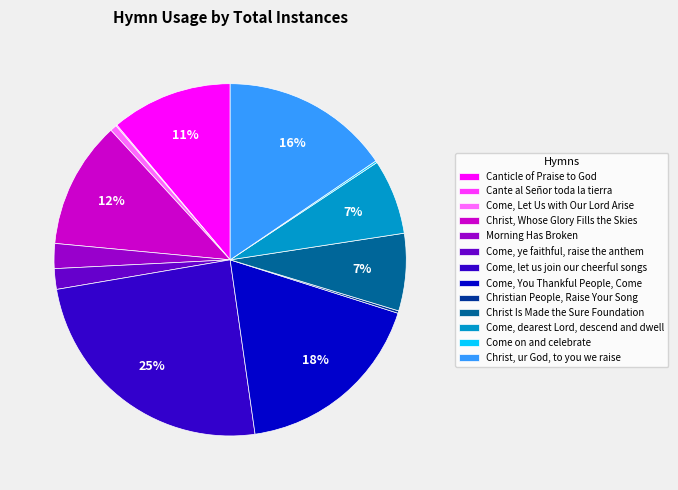

To the nearest percent, what is the difference between the Christ, Whose Glory Fills the Skies and Come, You Thankful People, Come slice percentages?

6%